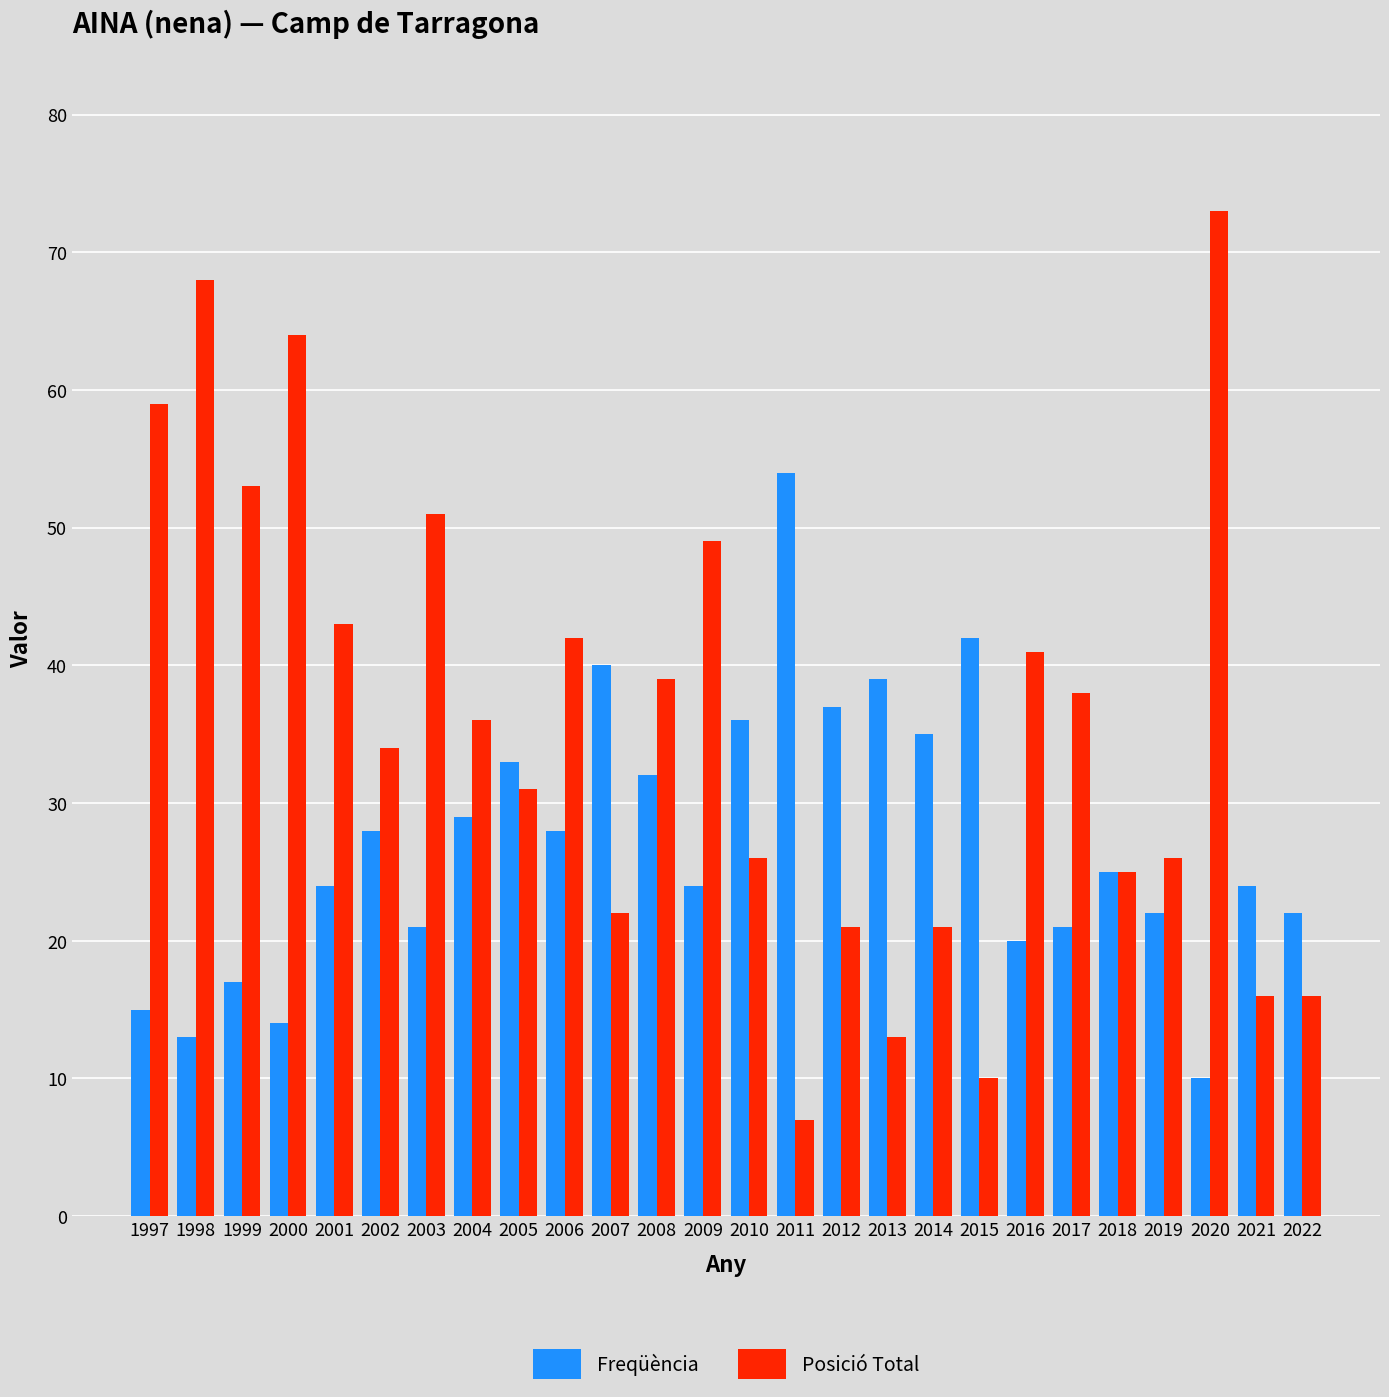

Reading left to right, list all the values displayed in this chart.

Freqüència: 15	13	17	14	24	28	21	29	33	28	40	32	24	36	54	37	39	35	42	20	21	25	22	10	24	22
Posició Total: 59	68	53	64	43	34	51	36	31	42	22	39	49	26	7	21	13	21	10	41	38	25	26	73	16	16